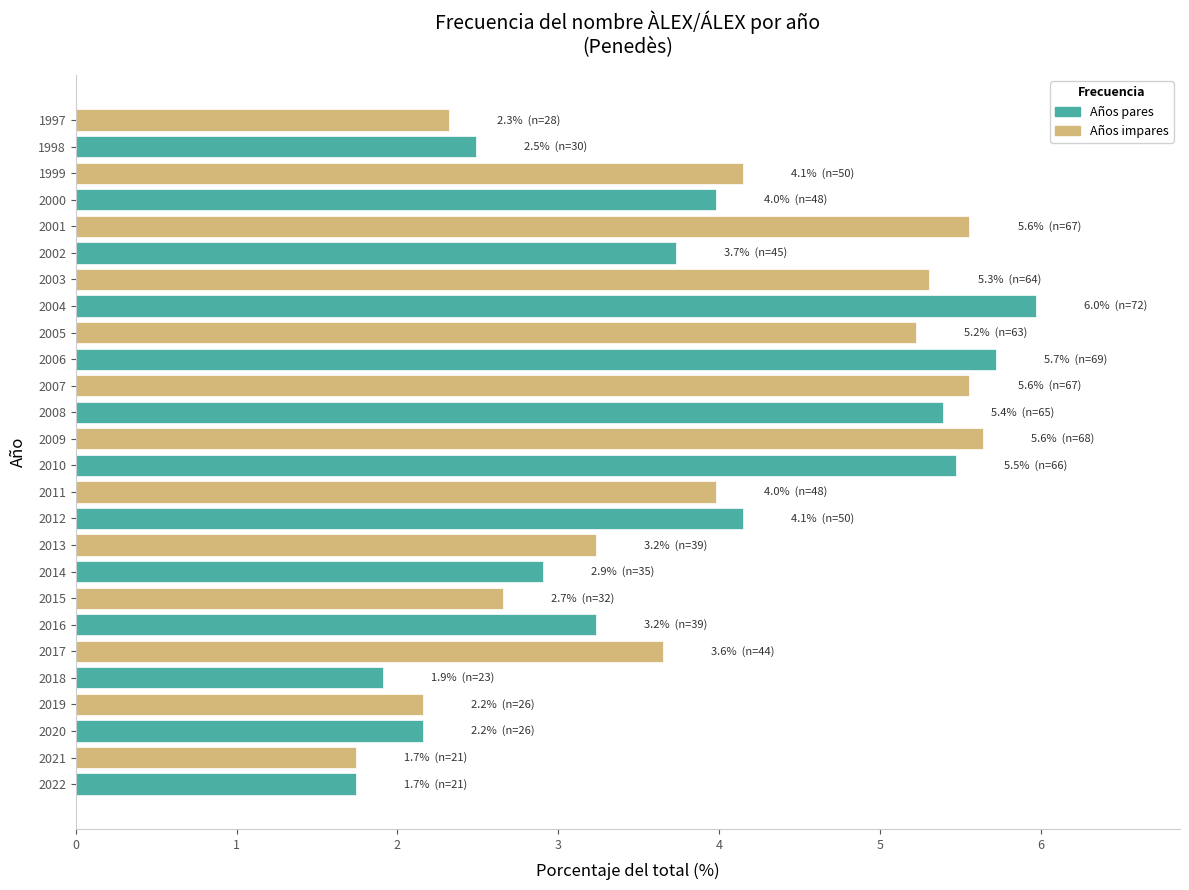

How many values are below 3?

9